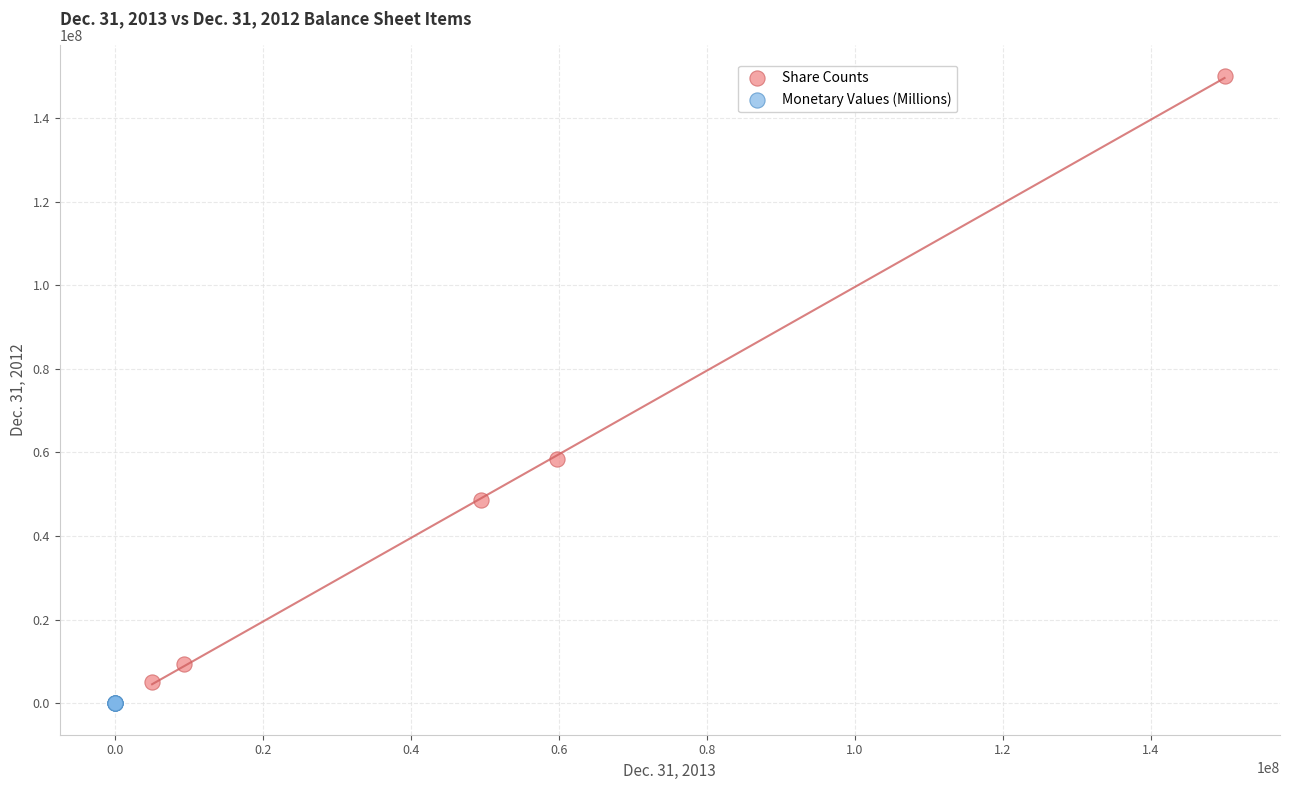

Which series contains the highest Y value?

Share Counts